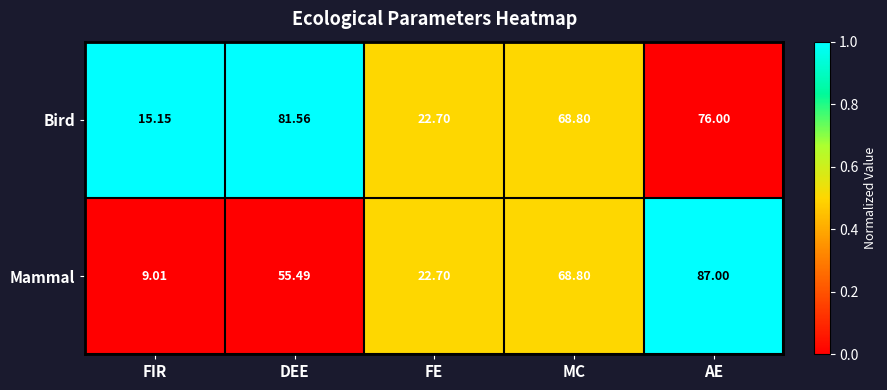

Where does the Mammal series first go above 55?

DEE